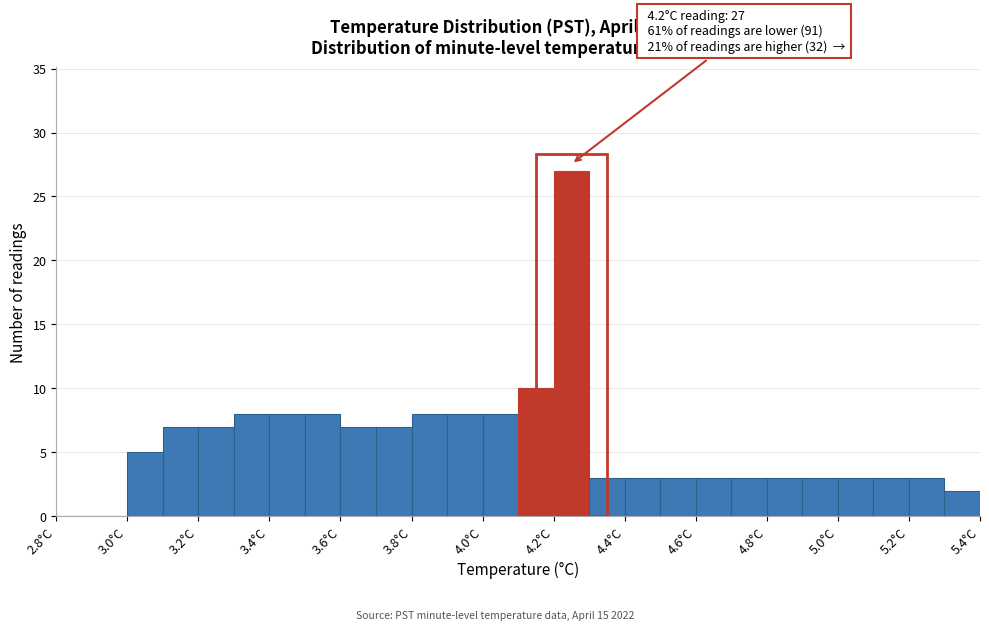

Which range on the x-axis has the tallest bar?

4.2 to 4.3